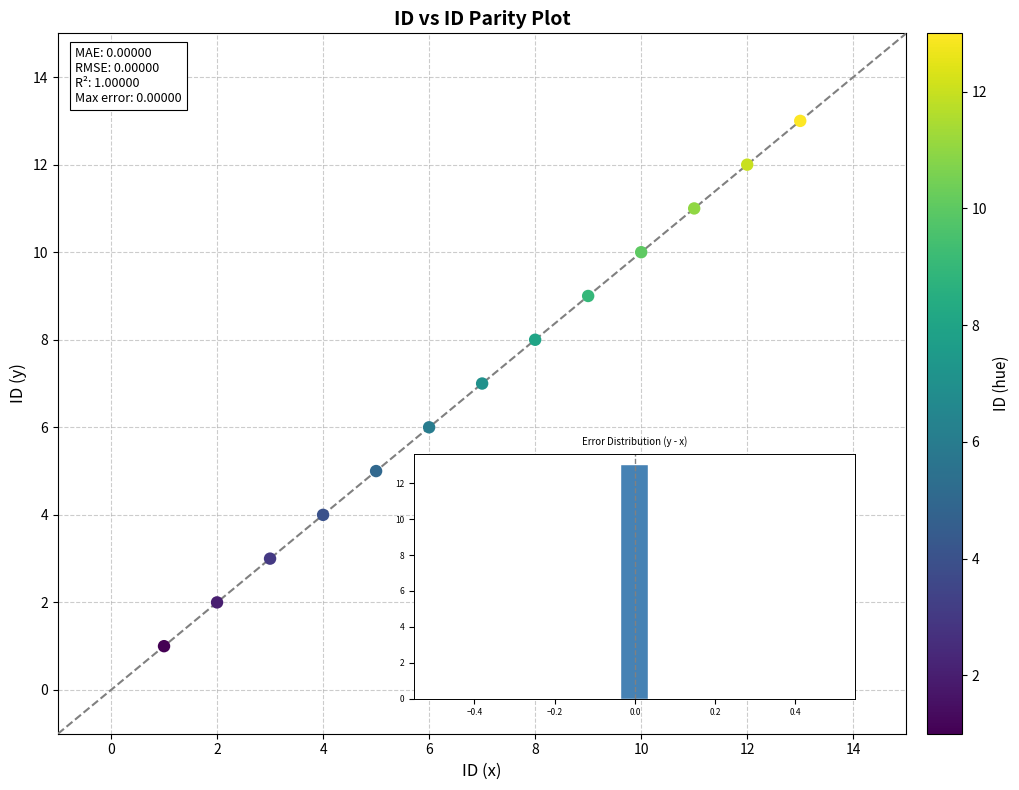

What is the range of Y values (max minus min)?

12